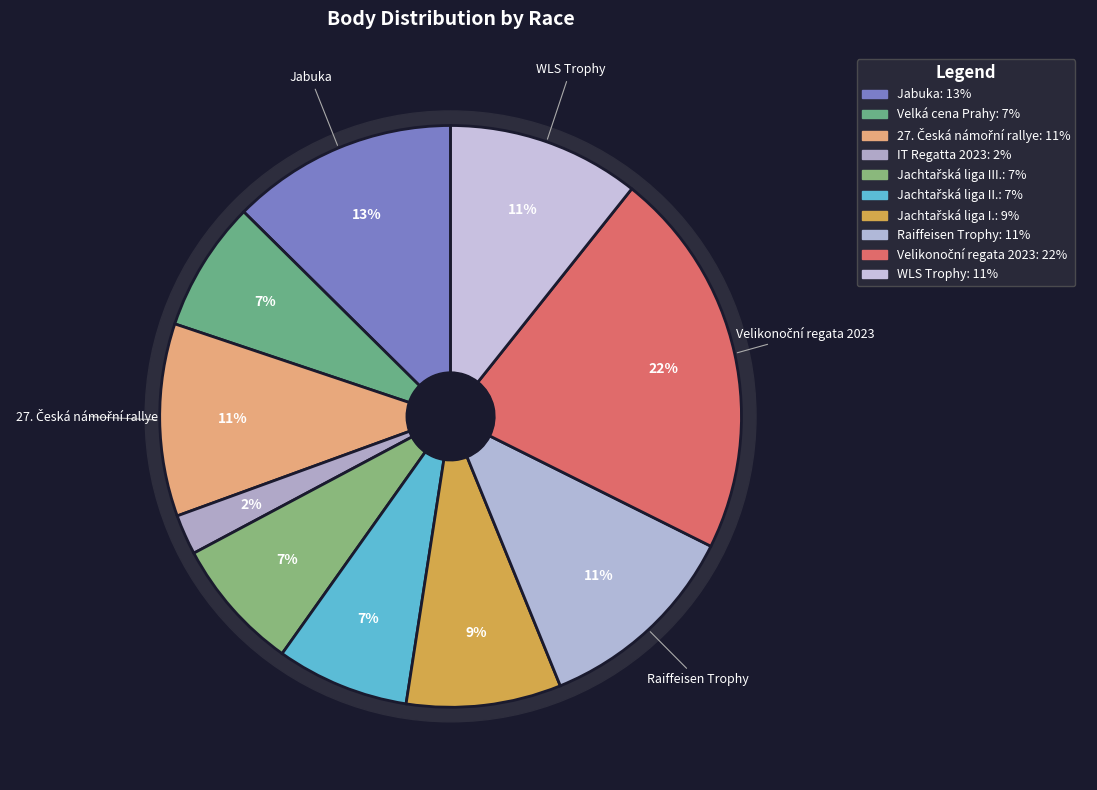

Combined, what portion of the pie is Jachtařská liga III. and Raiffeisen Trophy?

18.9%